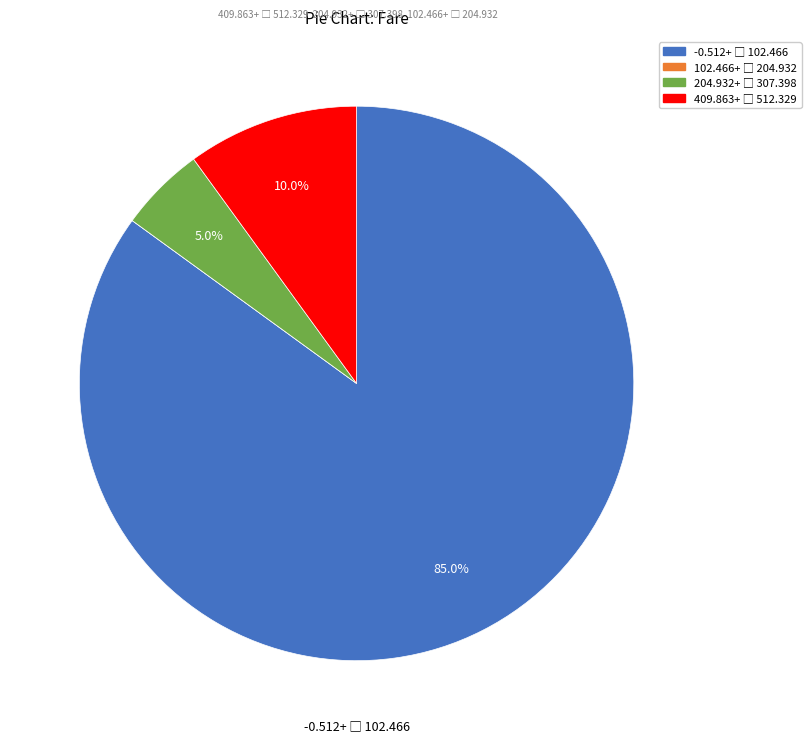

Is there a majority slice in this chart?

Yes